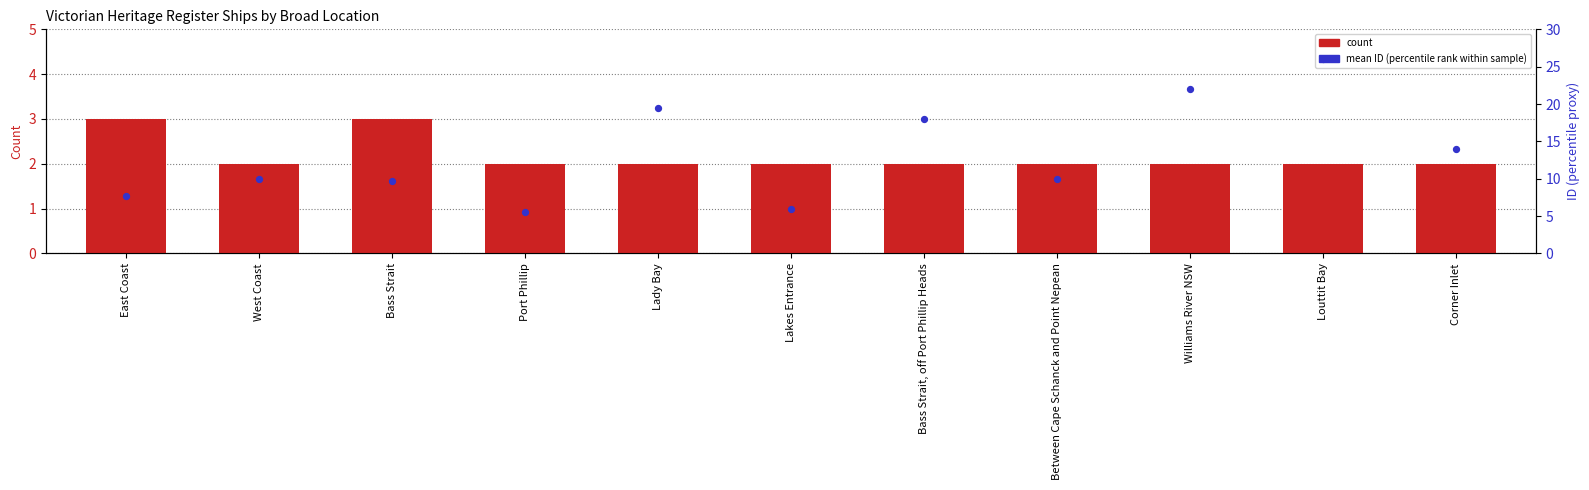

What are all the series names shown in the legend?

count, mean ID (percentile rank within sample)